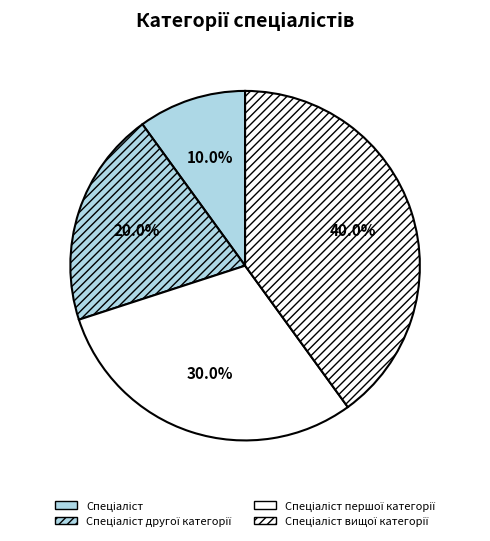

To the nearest percent, what is the combined percentage of Спеціаліст and Спеціаліст першої категорії?

40%